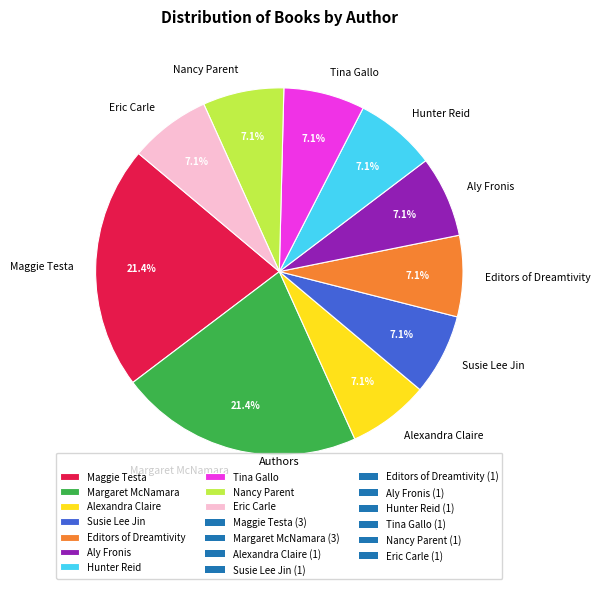

Combined, what portion of the pie is Nancy Parent and Aly Fronis?

14.3%